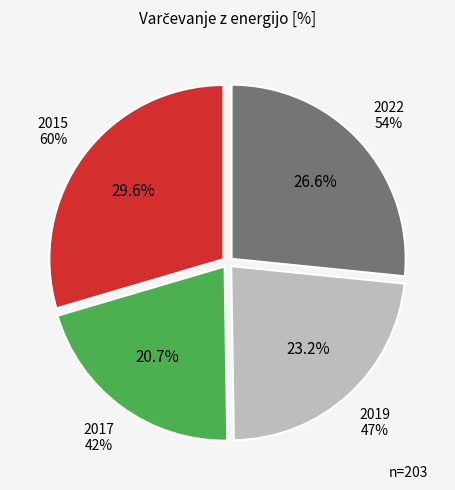

To the nearest percent, what percentage of the pie is 2015?

30%